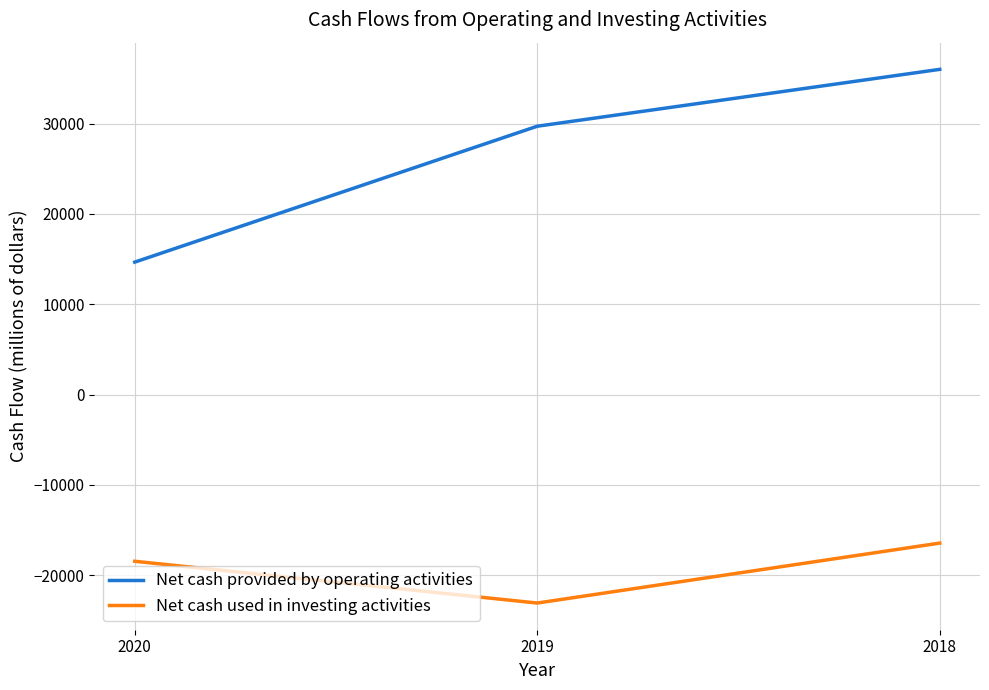

Count the Net cash used in investing activities values in the range -23084 to -16446.

3